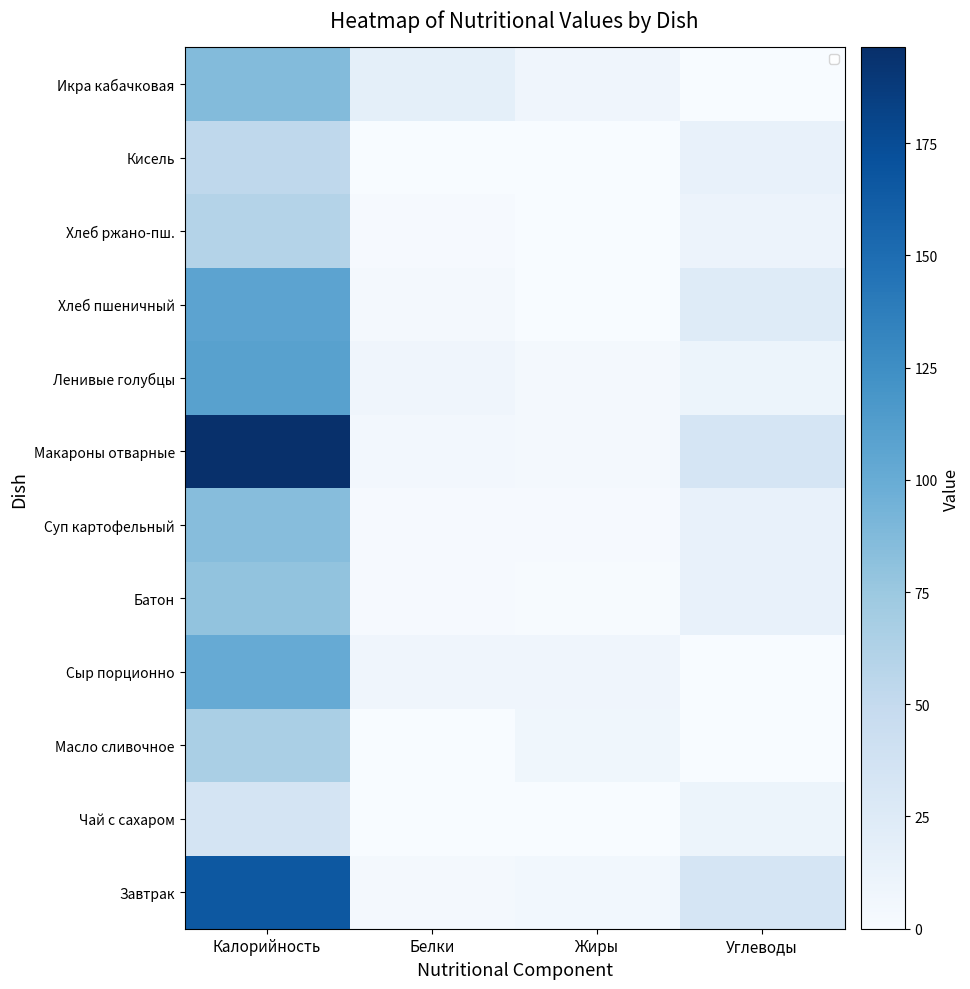

What is the total value across all series at Углеводы?

164.1